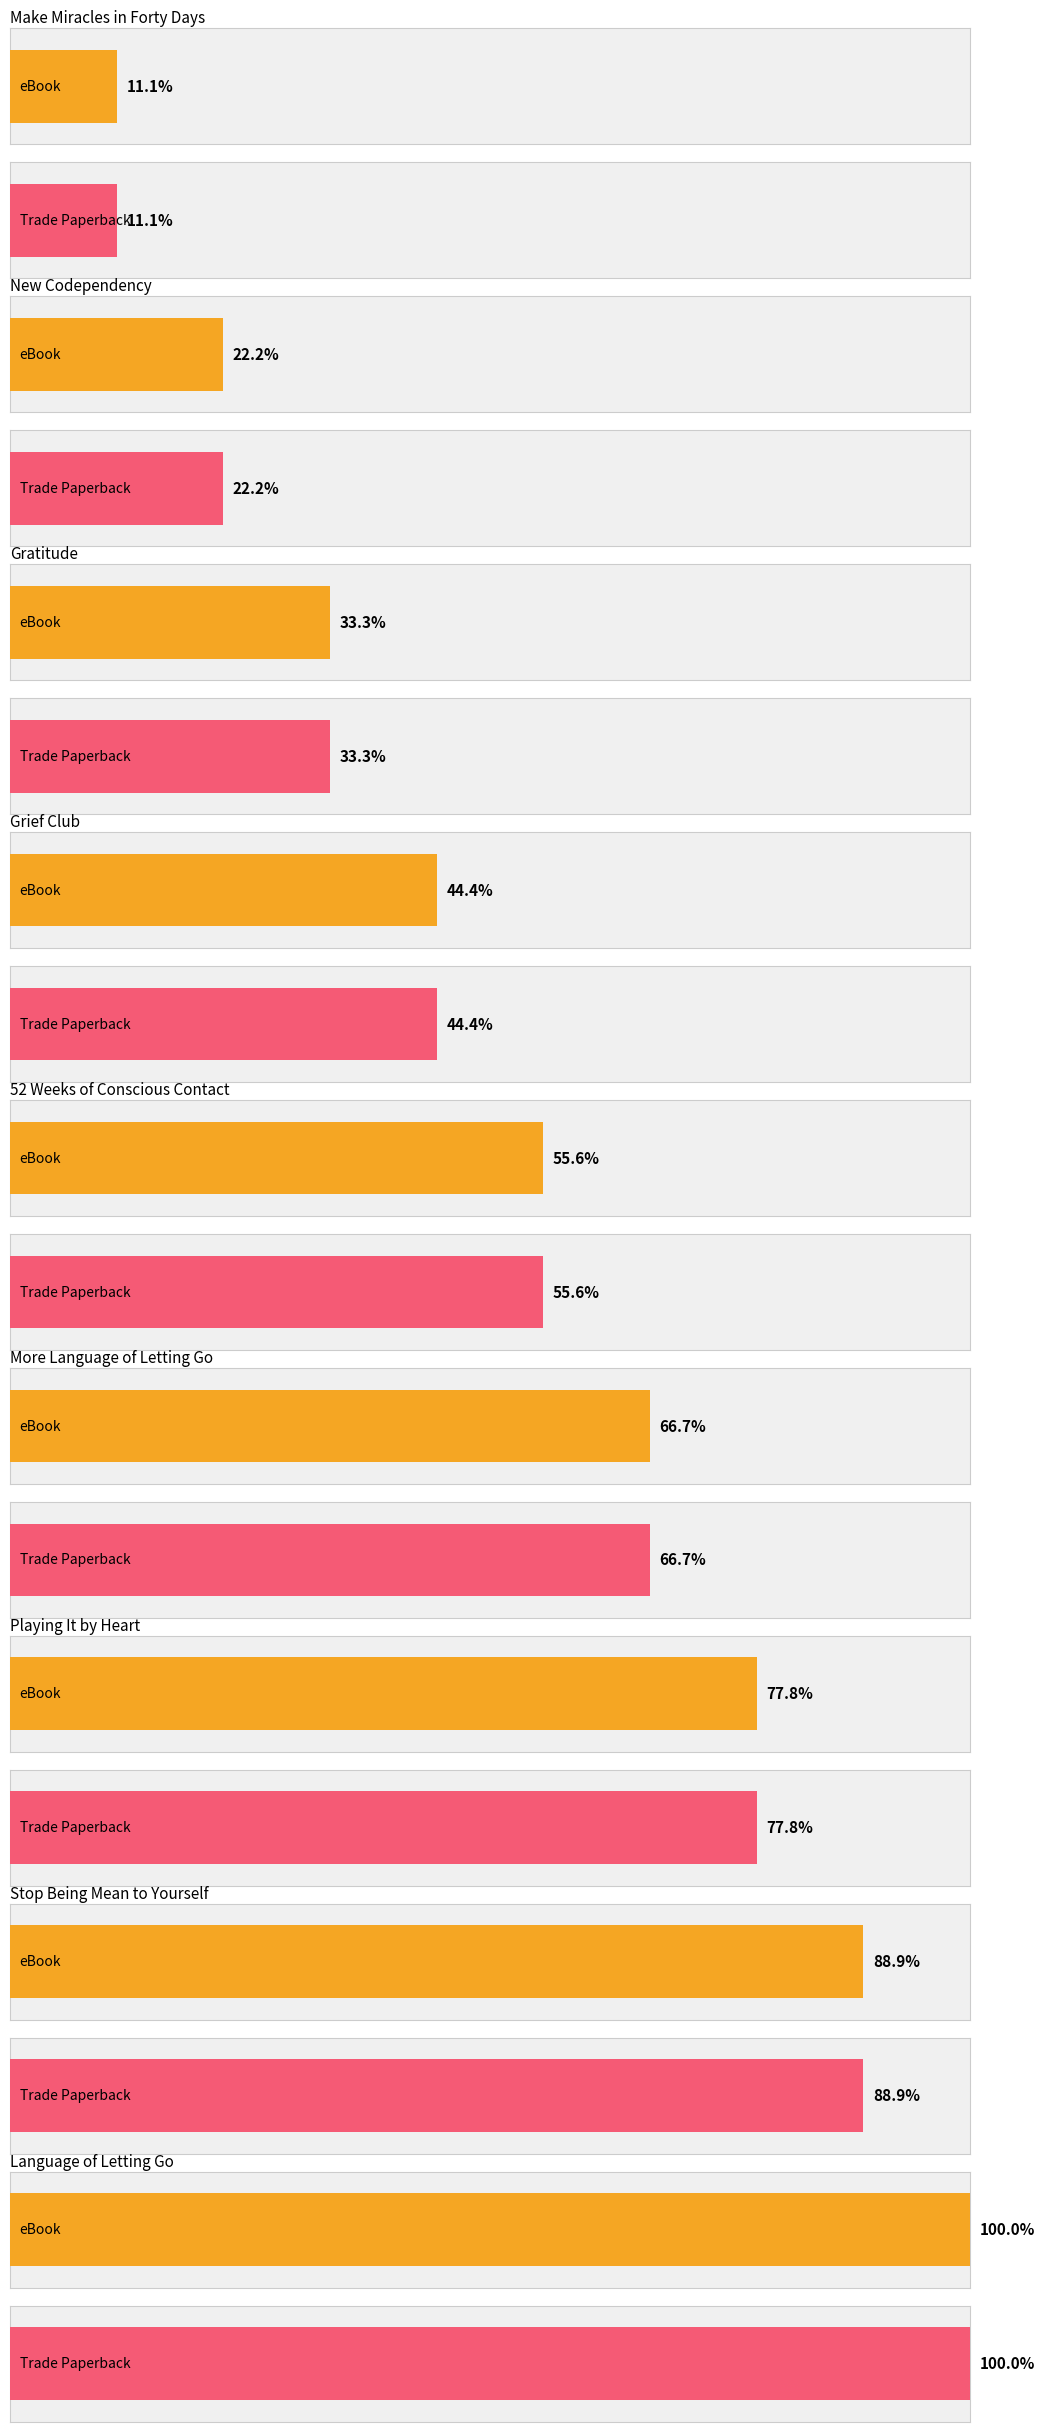

Which series has the largest total across all categories?

eBook